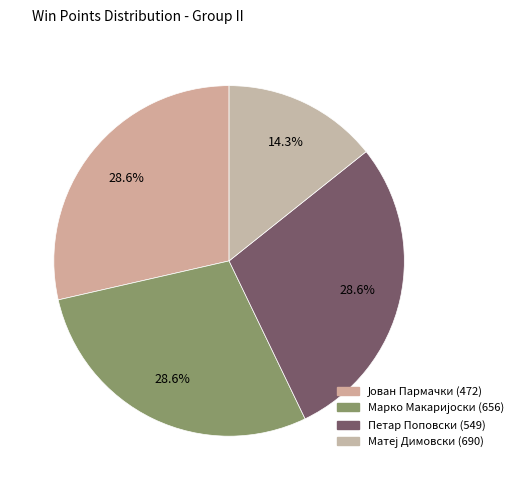

To the nearest percent, what is the combined percentage of Матеј Димовски (690) and Марко Макаријоски (656)?

43%